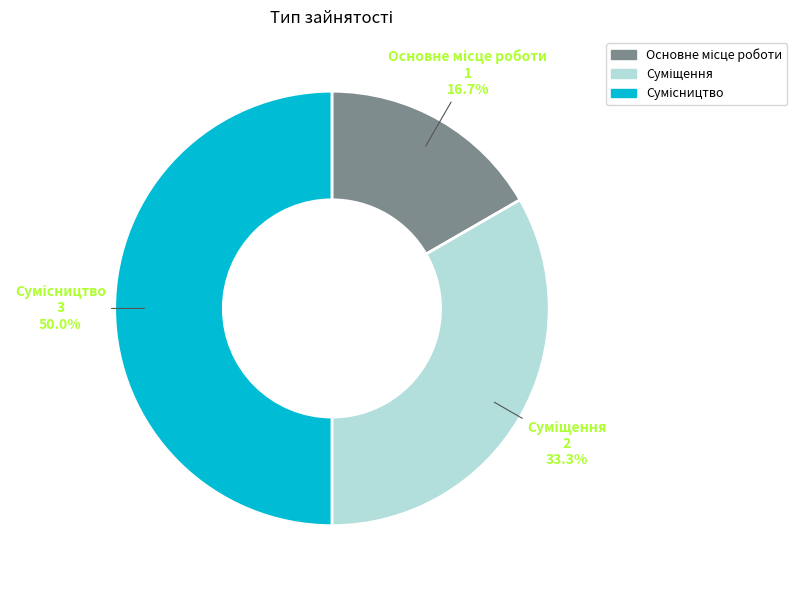

Do Основне місце роботи and Суміщення together represent more than half of the pie?

No